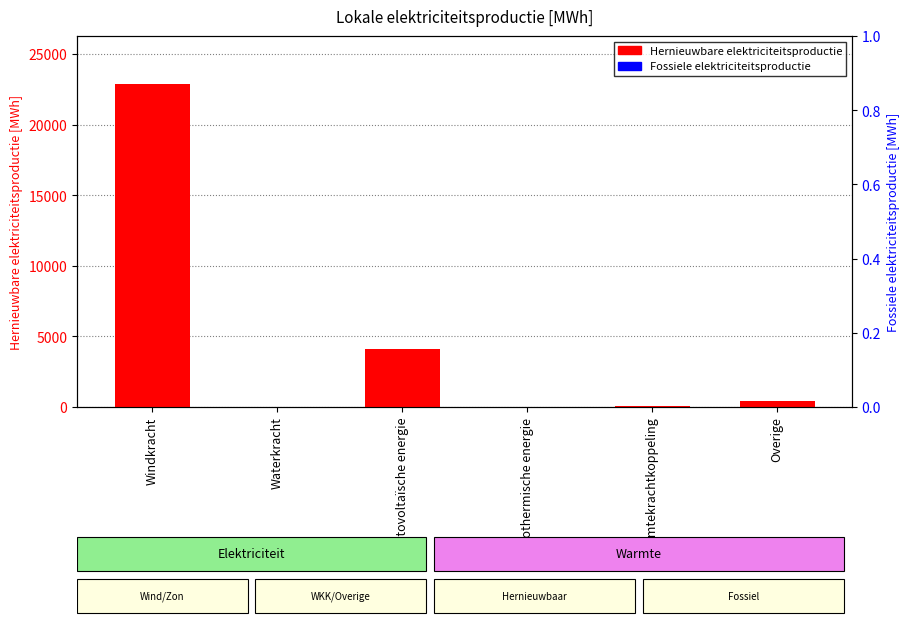

Reading left to right, list all the values displayed in this chart.

Hernieuwbare elektriciteitsproductie: Windkracht=22845.5	Waterkracht=0.0	Fotovoltaïsche energie=4109.1	Geothermische energie=0.0	Warmtekrachtkoppeling=43.6	Overige=405.0
Fossiele elektriciteitsproductie: Windkracht=0.0	Waterkracht=0.0	Fotovoltaïsche energie=0.0	Geothermische energie=0.0	Warmtekrachtkoppeling=0.0	Overige=0.0